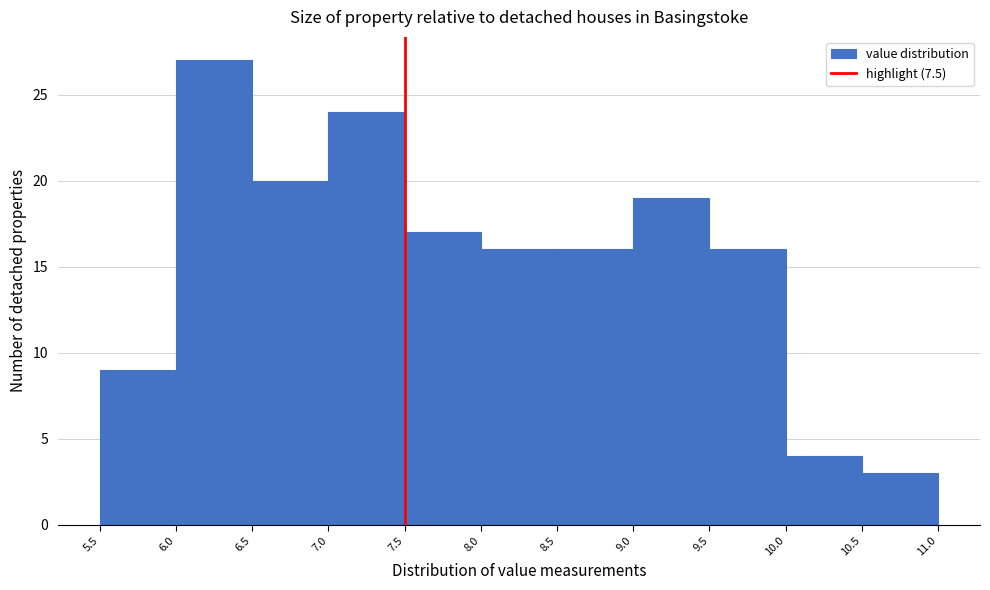

Over which range of the x-axis is the bar tallest?

6.0 to 6.5